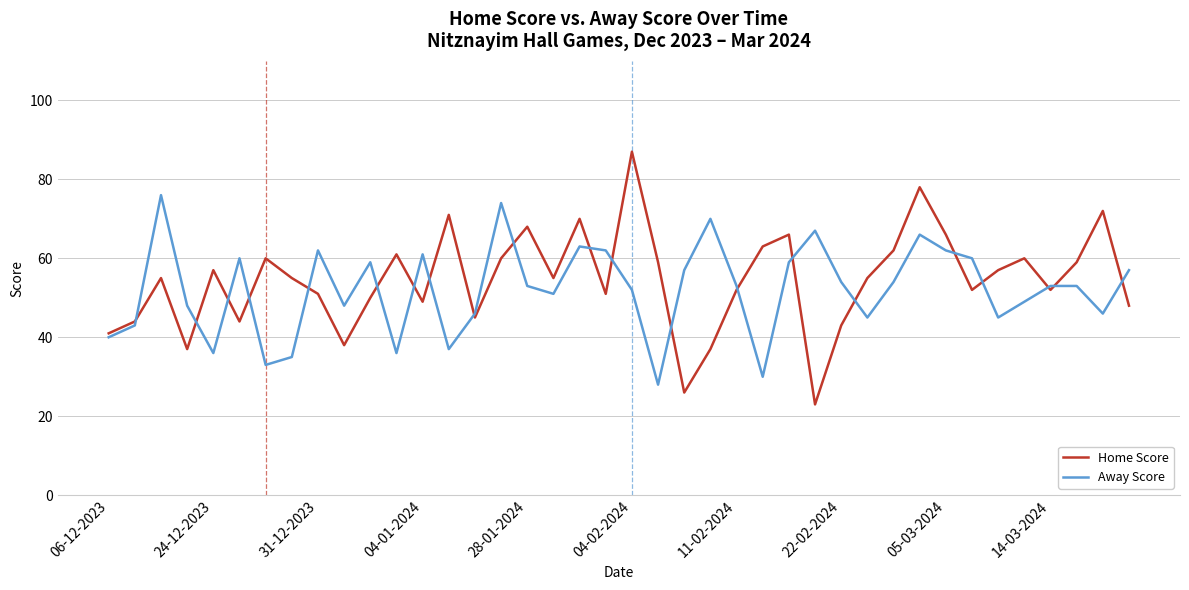

How many lines are shown in the chart?

2